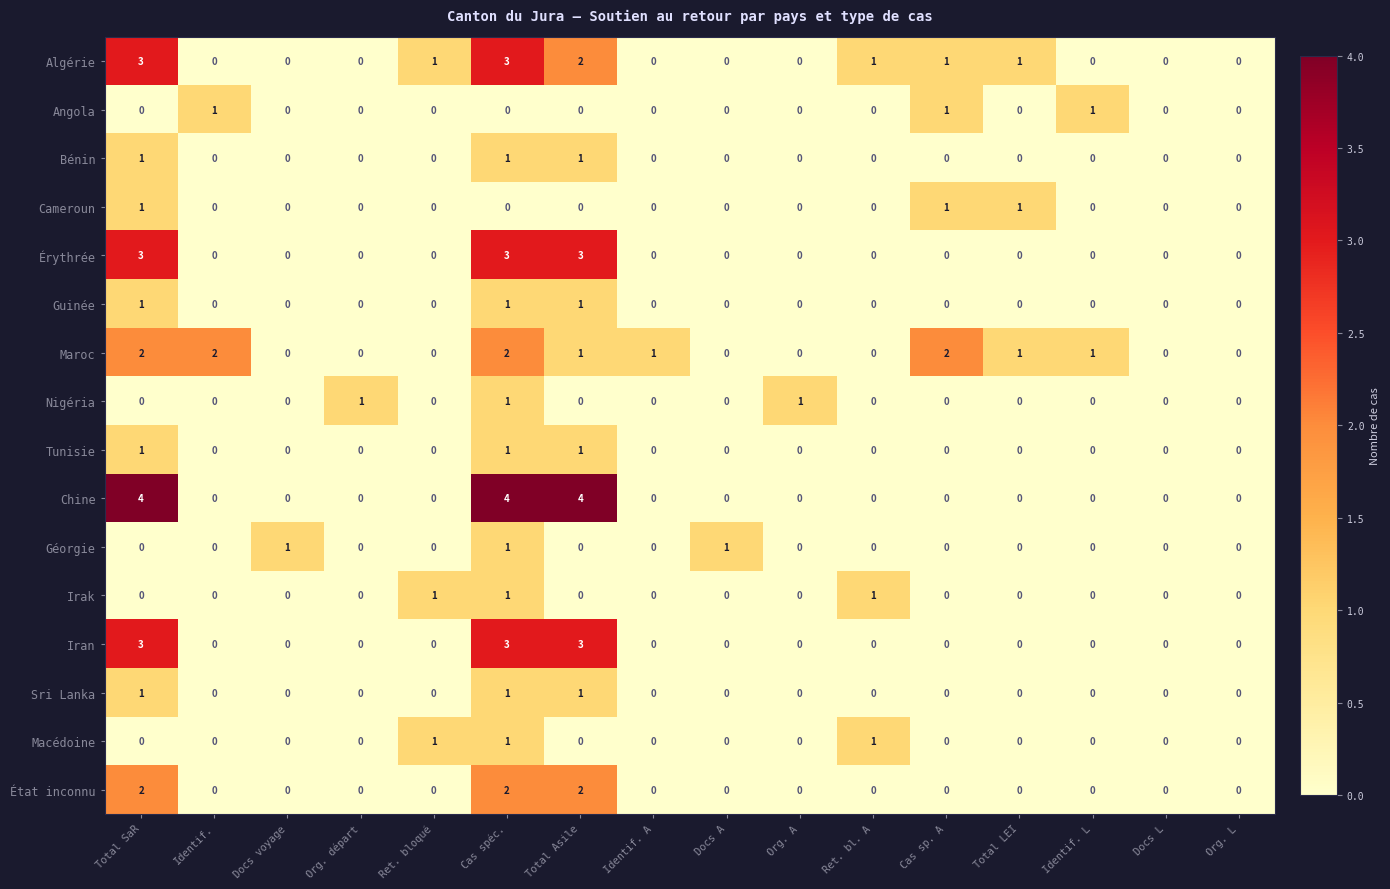

What is the difference between the highest and lowest values at Total Asile?

4